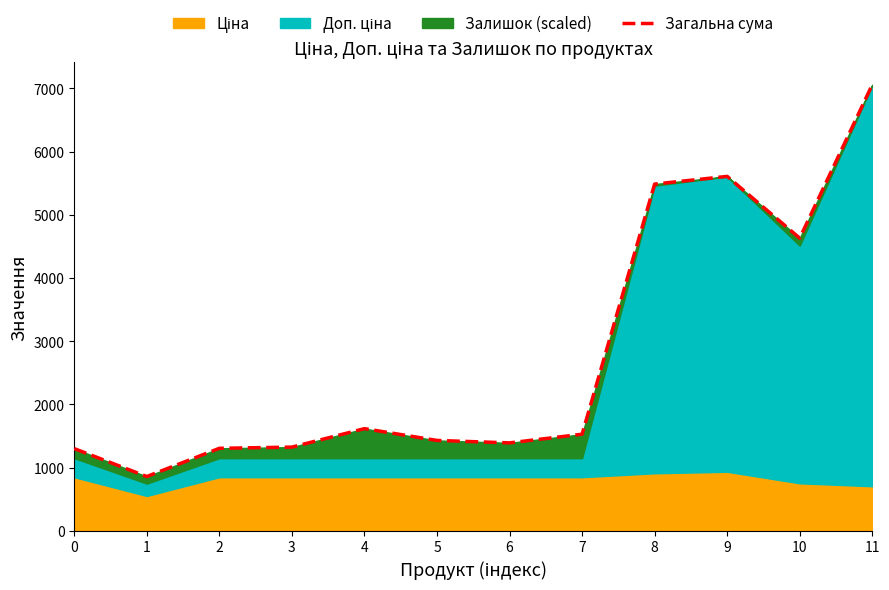

The chart shows a value of 718.0 at 7. True or false?

False